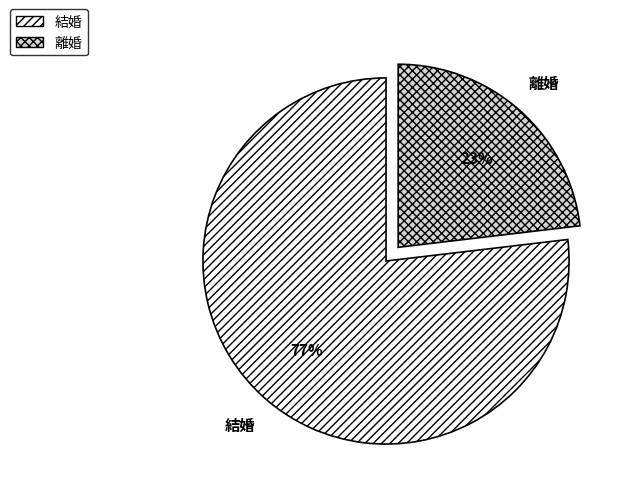

Combined, do 結婚 and 離婚 account for over 50%?

Yes